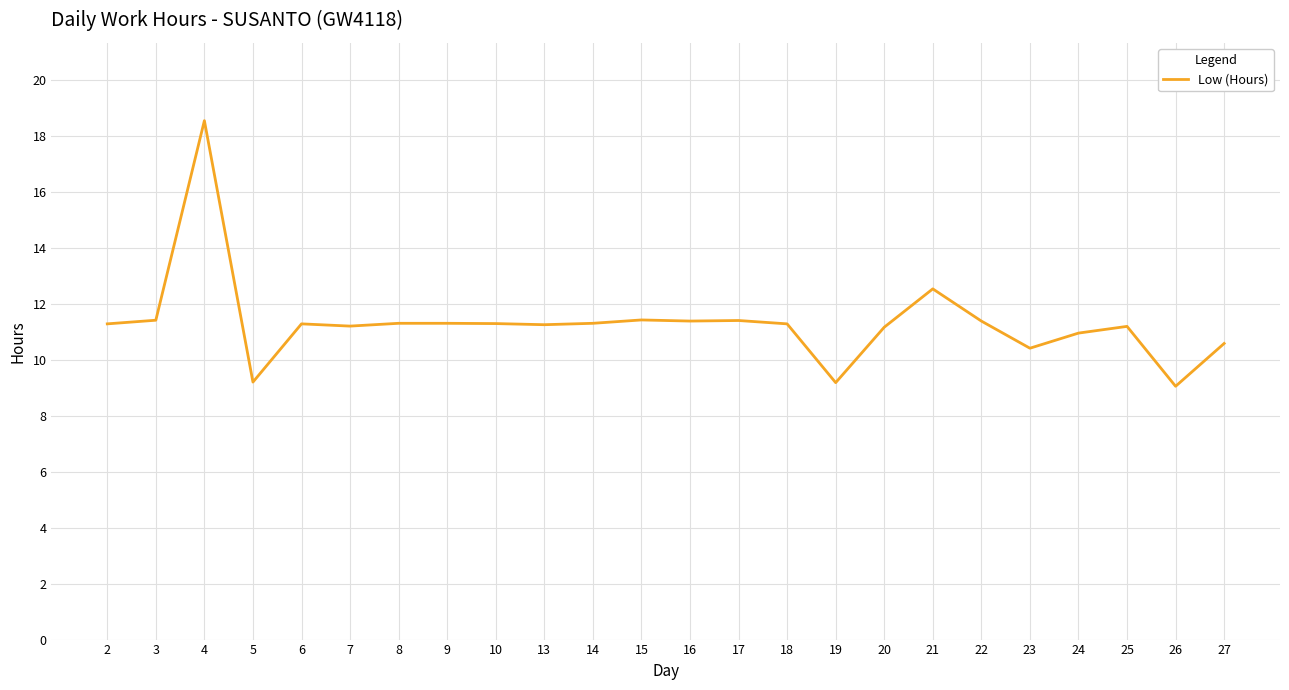

At which label is the value closest to 13?

21